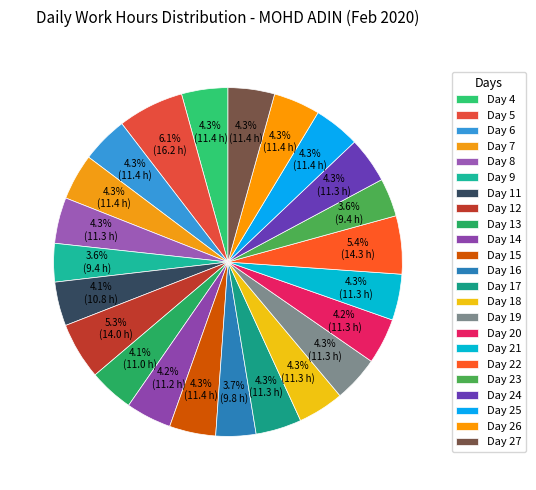

Combined, do Day 18 and Day 25 account for over 50%?

No